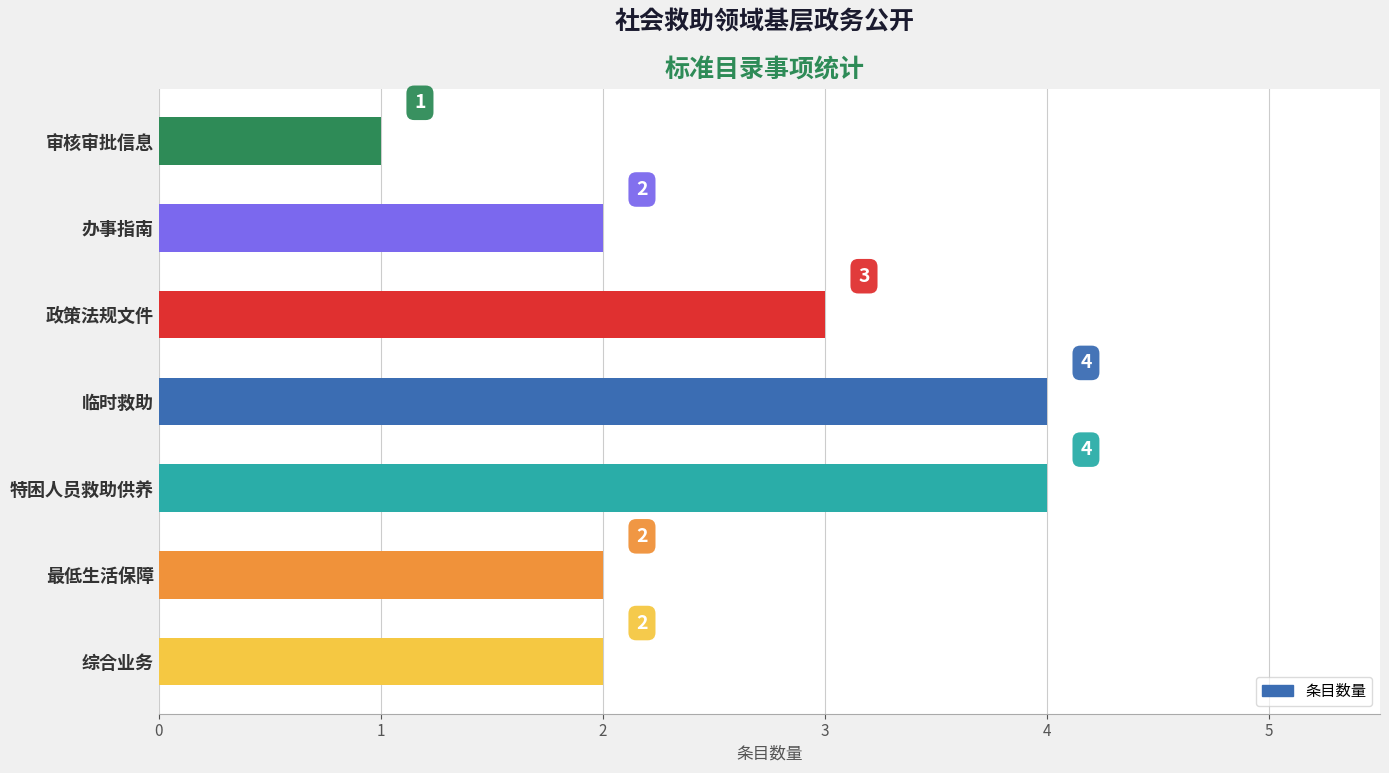

How many data points are less than 2?

1